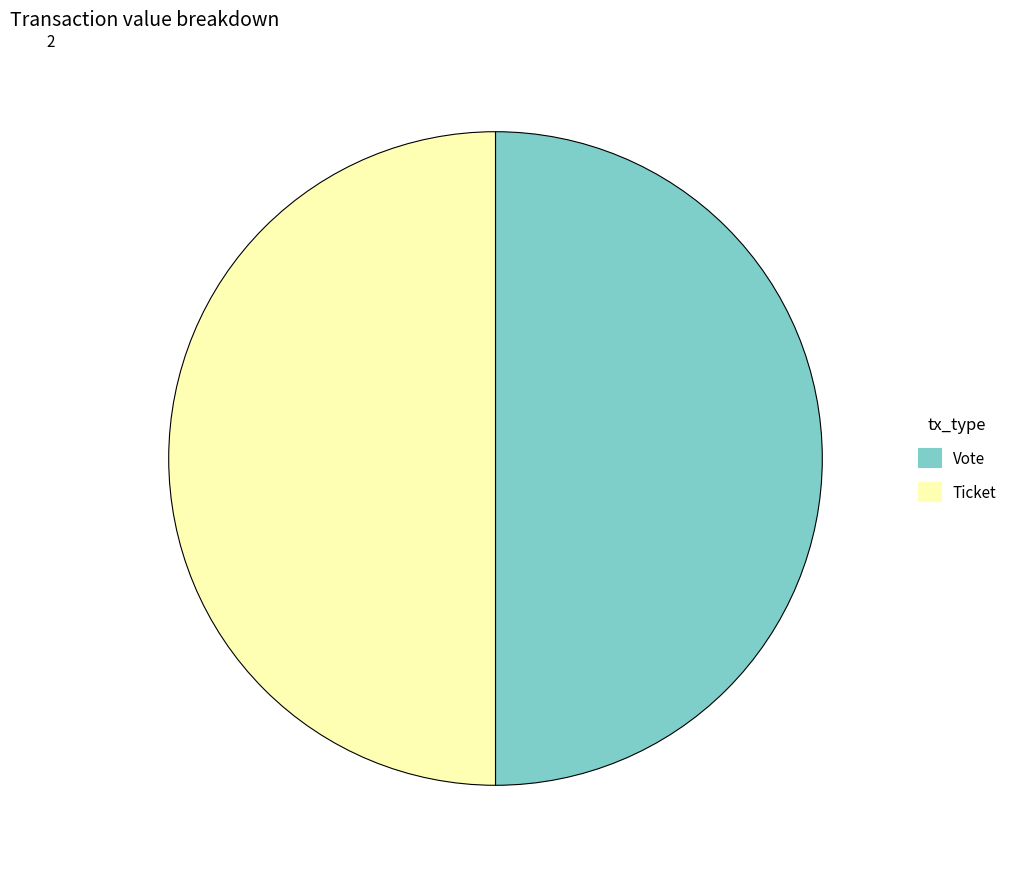

Is it true that Vote is 55% of the pie?

False